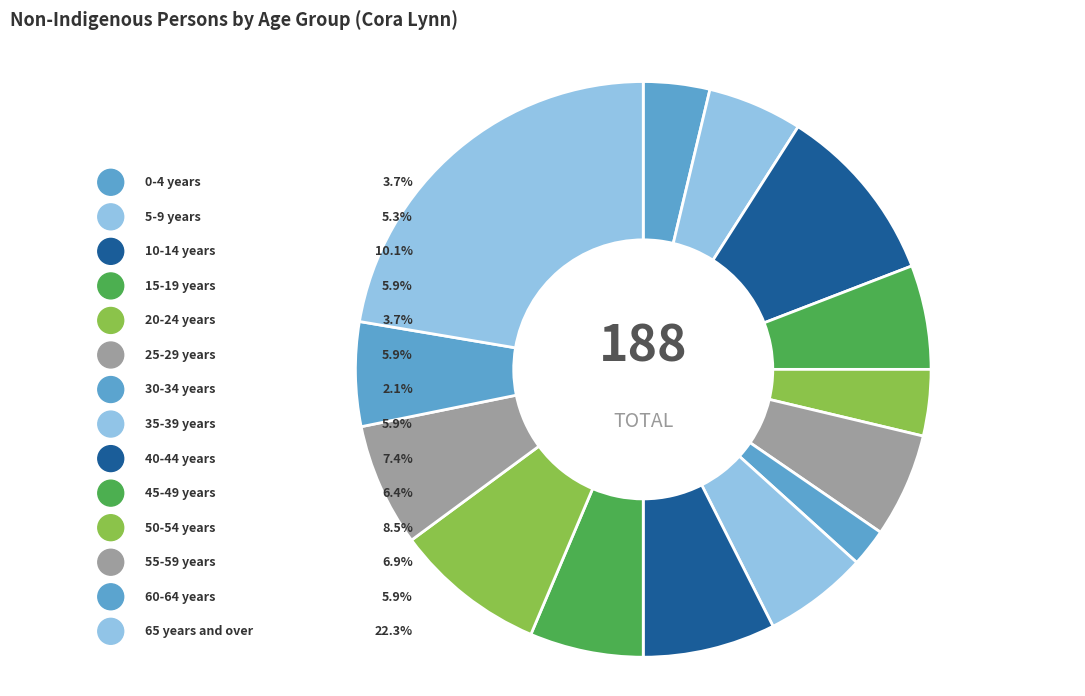

Combined, what portion of the pie is 0-4 years and 10-14 years?

13.8%